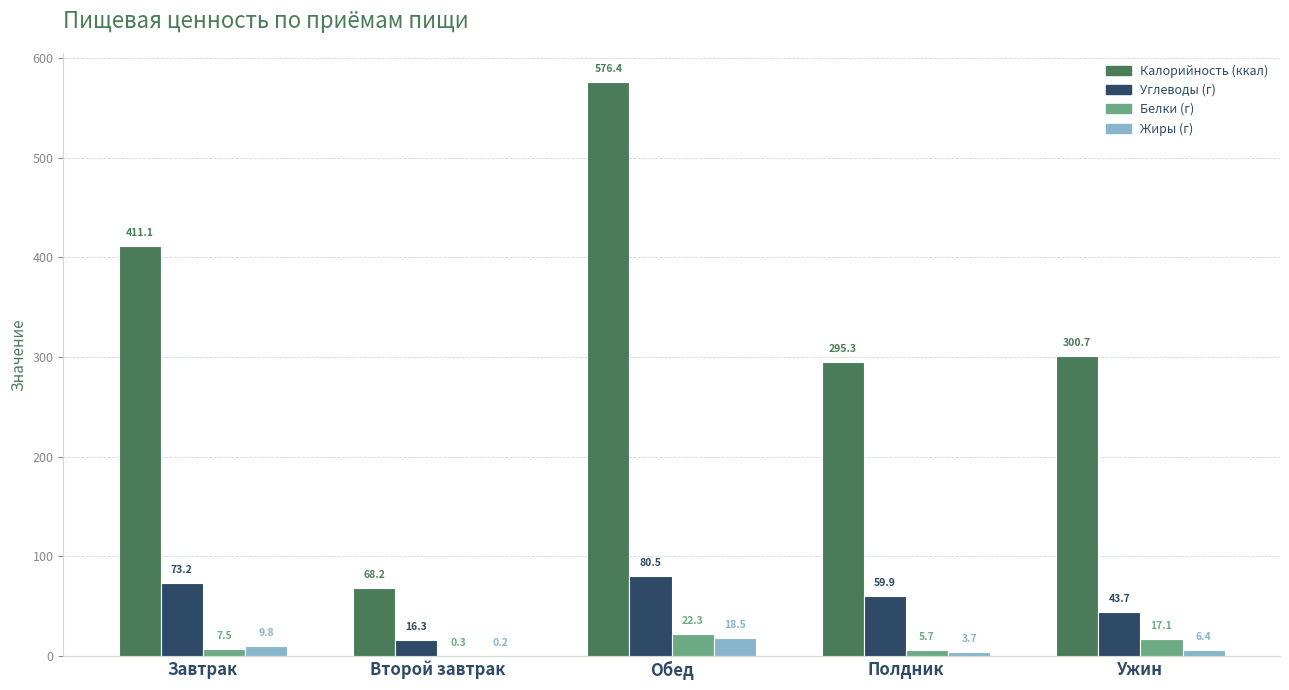

What is the sum of the Белки (г) values at Обед and Завтрак?

29.8